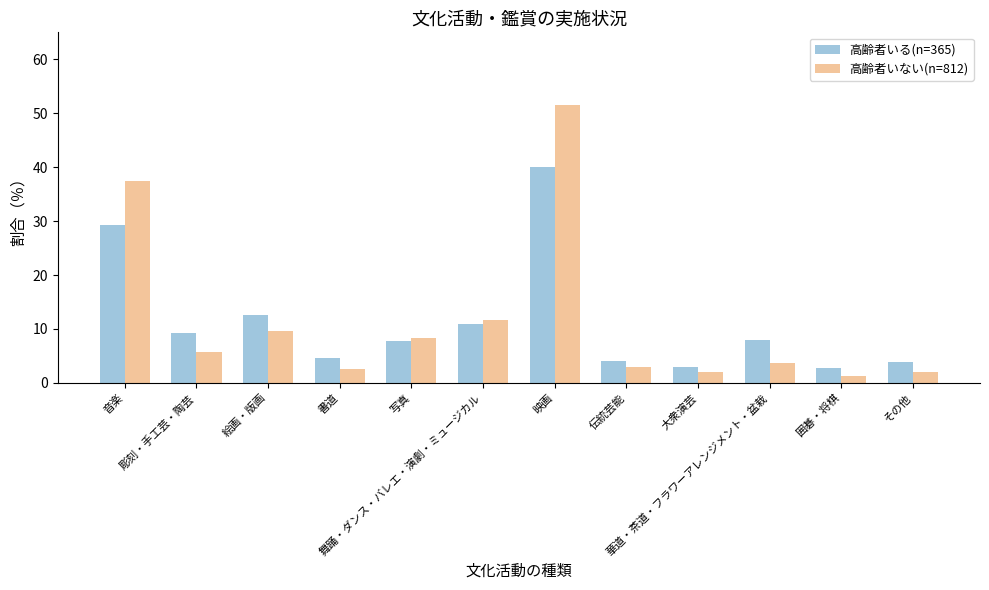

Is it true that 高齢者いない(n=812) equals 14.3 at 音楽?

False